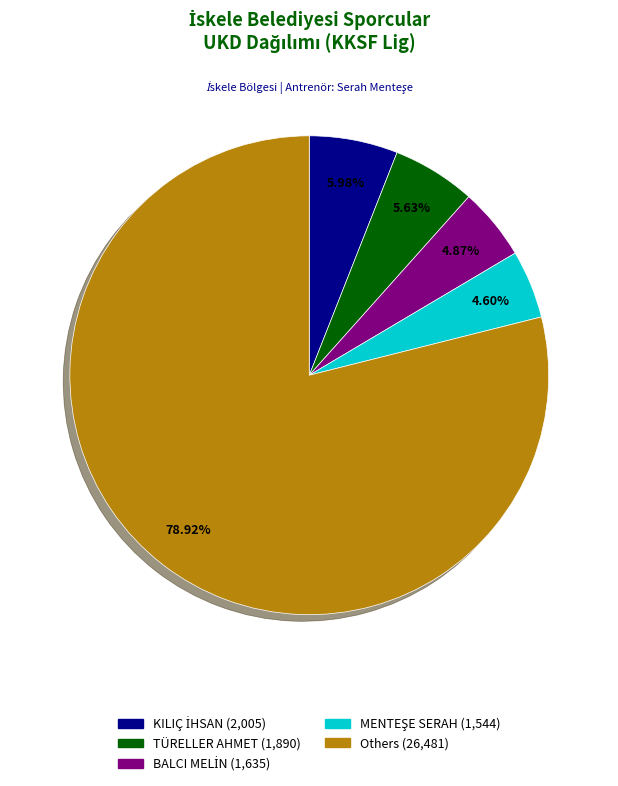

Is there any slice that represents more than half of the pie?

Yes